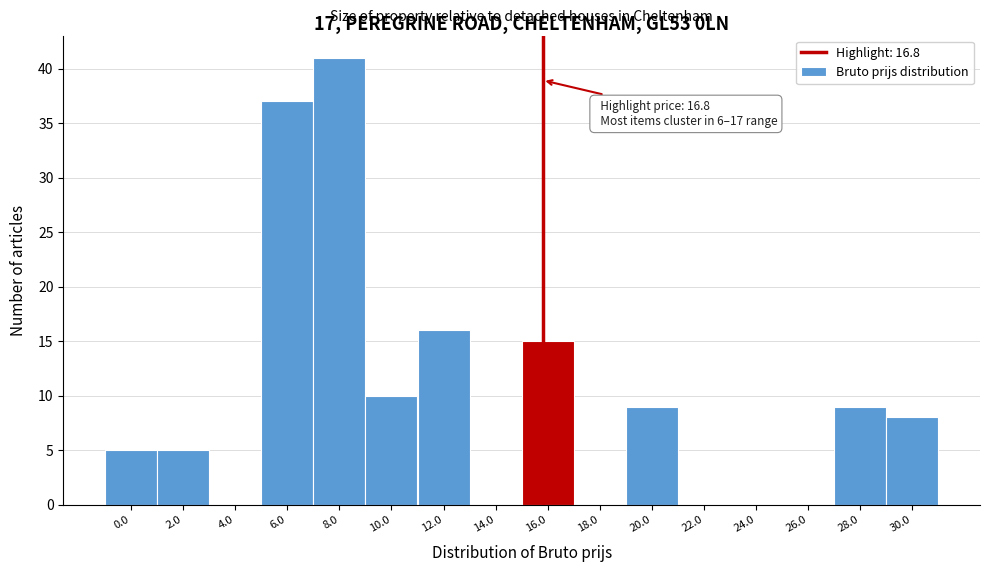

Reading left to right, what are all the values shown in this chart?

0.0=5	2.0=5	4.0=0	6.0=37	8.0=41	10.0=10	12.0=16	14.0=0	16.0=15	18.0=0	20.0=9	22.0=0	24.0=0	26.0=0	28.0=9	30.0=8